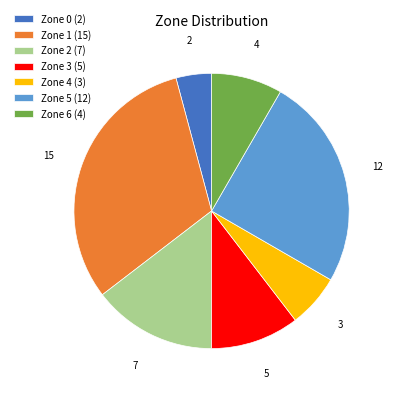

Is there a majority slice in this chart?

No